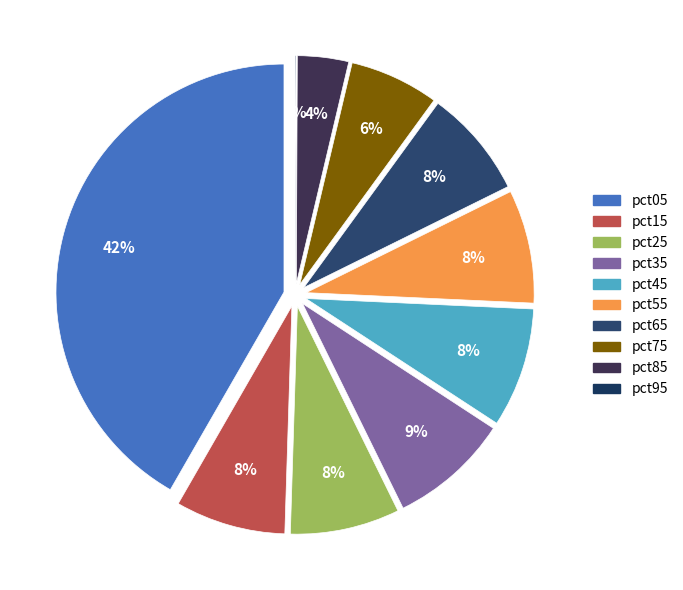

Which has a higher value, pct65 or pct75?

pct65